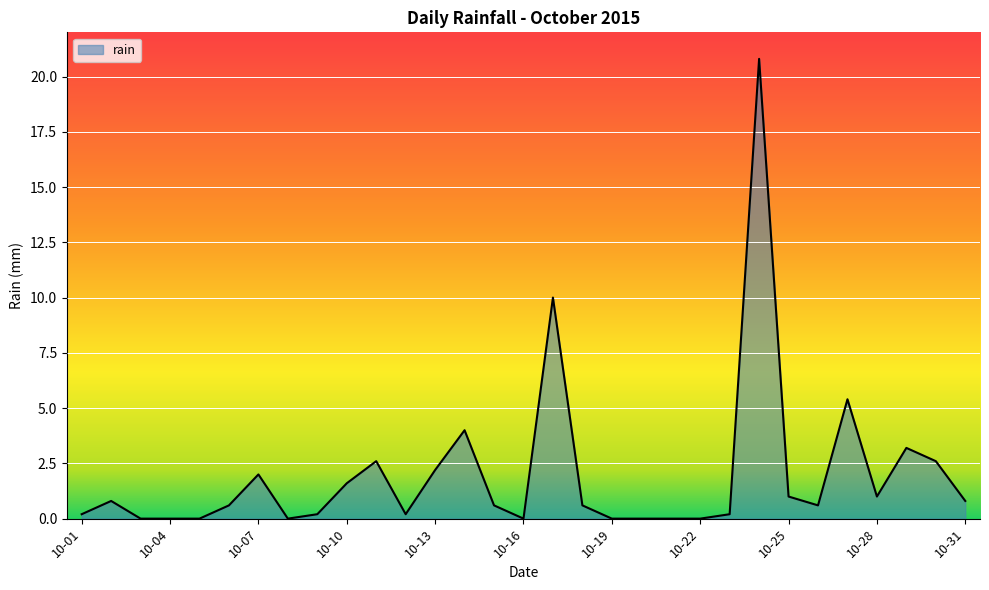

How many interior local valleys (lower than both neighbors) does the data have?

5